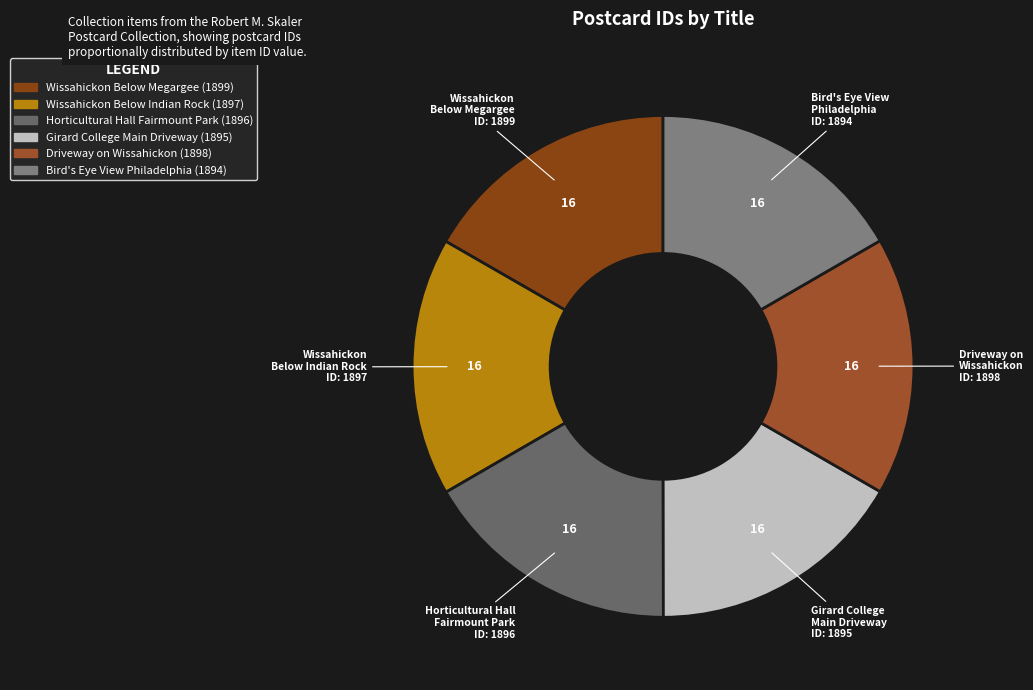

Is the sum of Horticultural Hall Fairmount Park and Girard College Main Driveway greater than half?

No